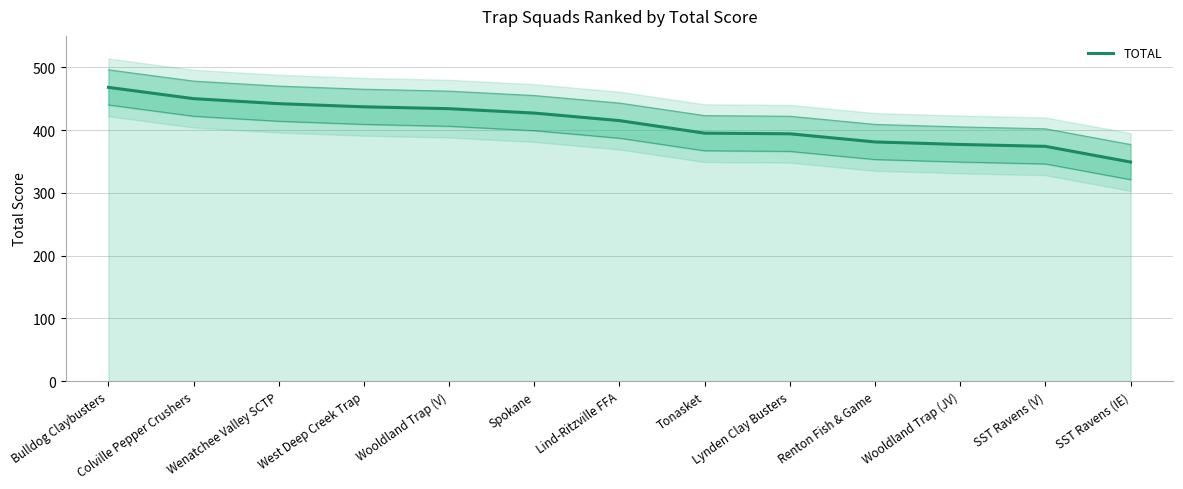

What is the maximum value shown in the chart?

468